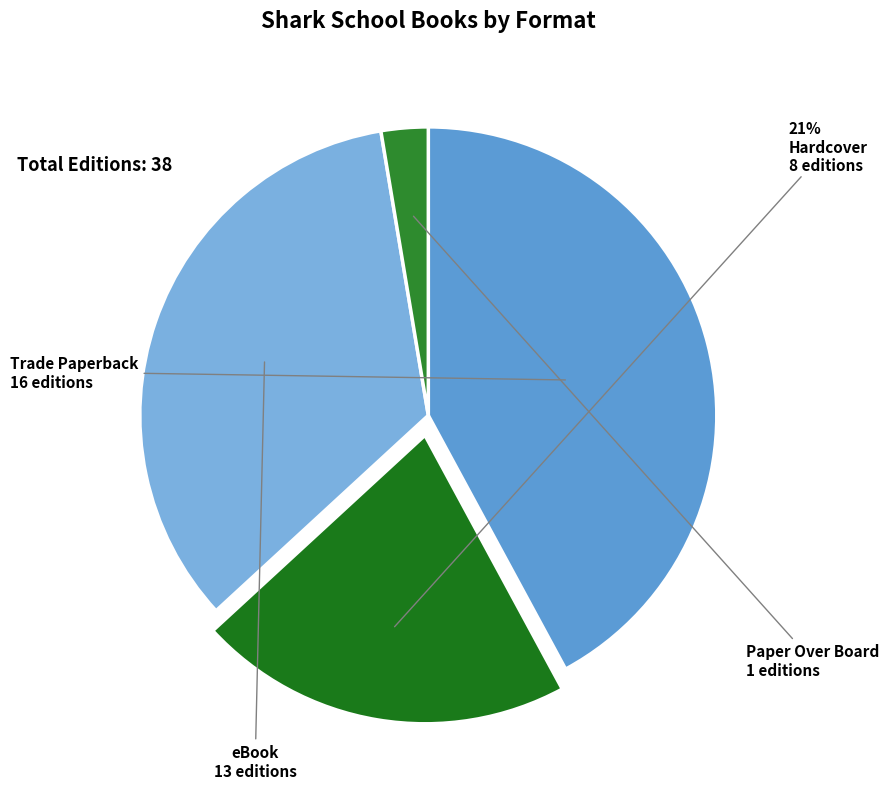

To the nearest percent, what percentage of the pie is Paper Over Board?

3%